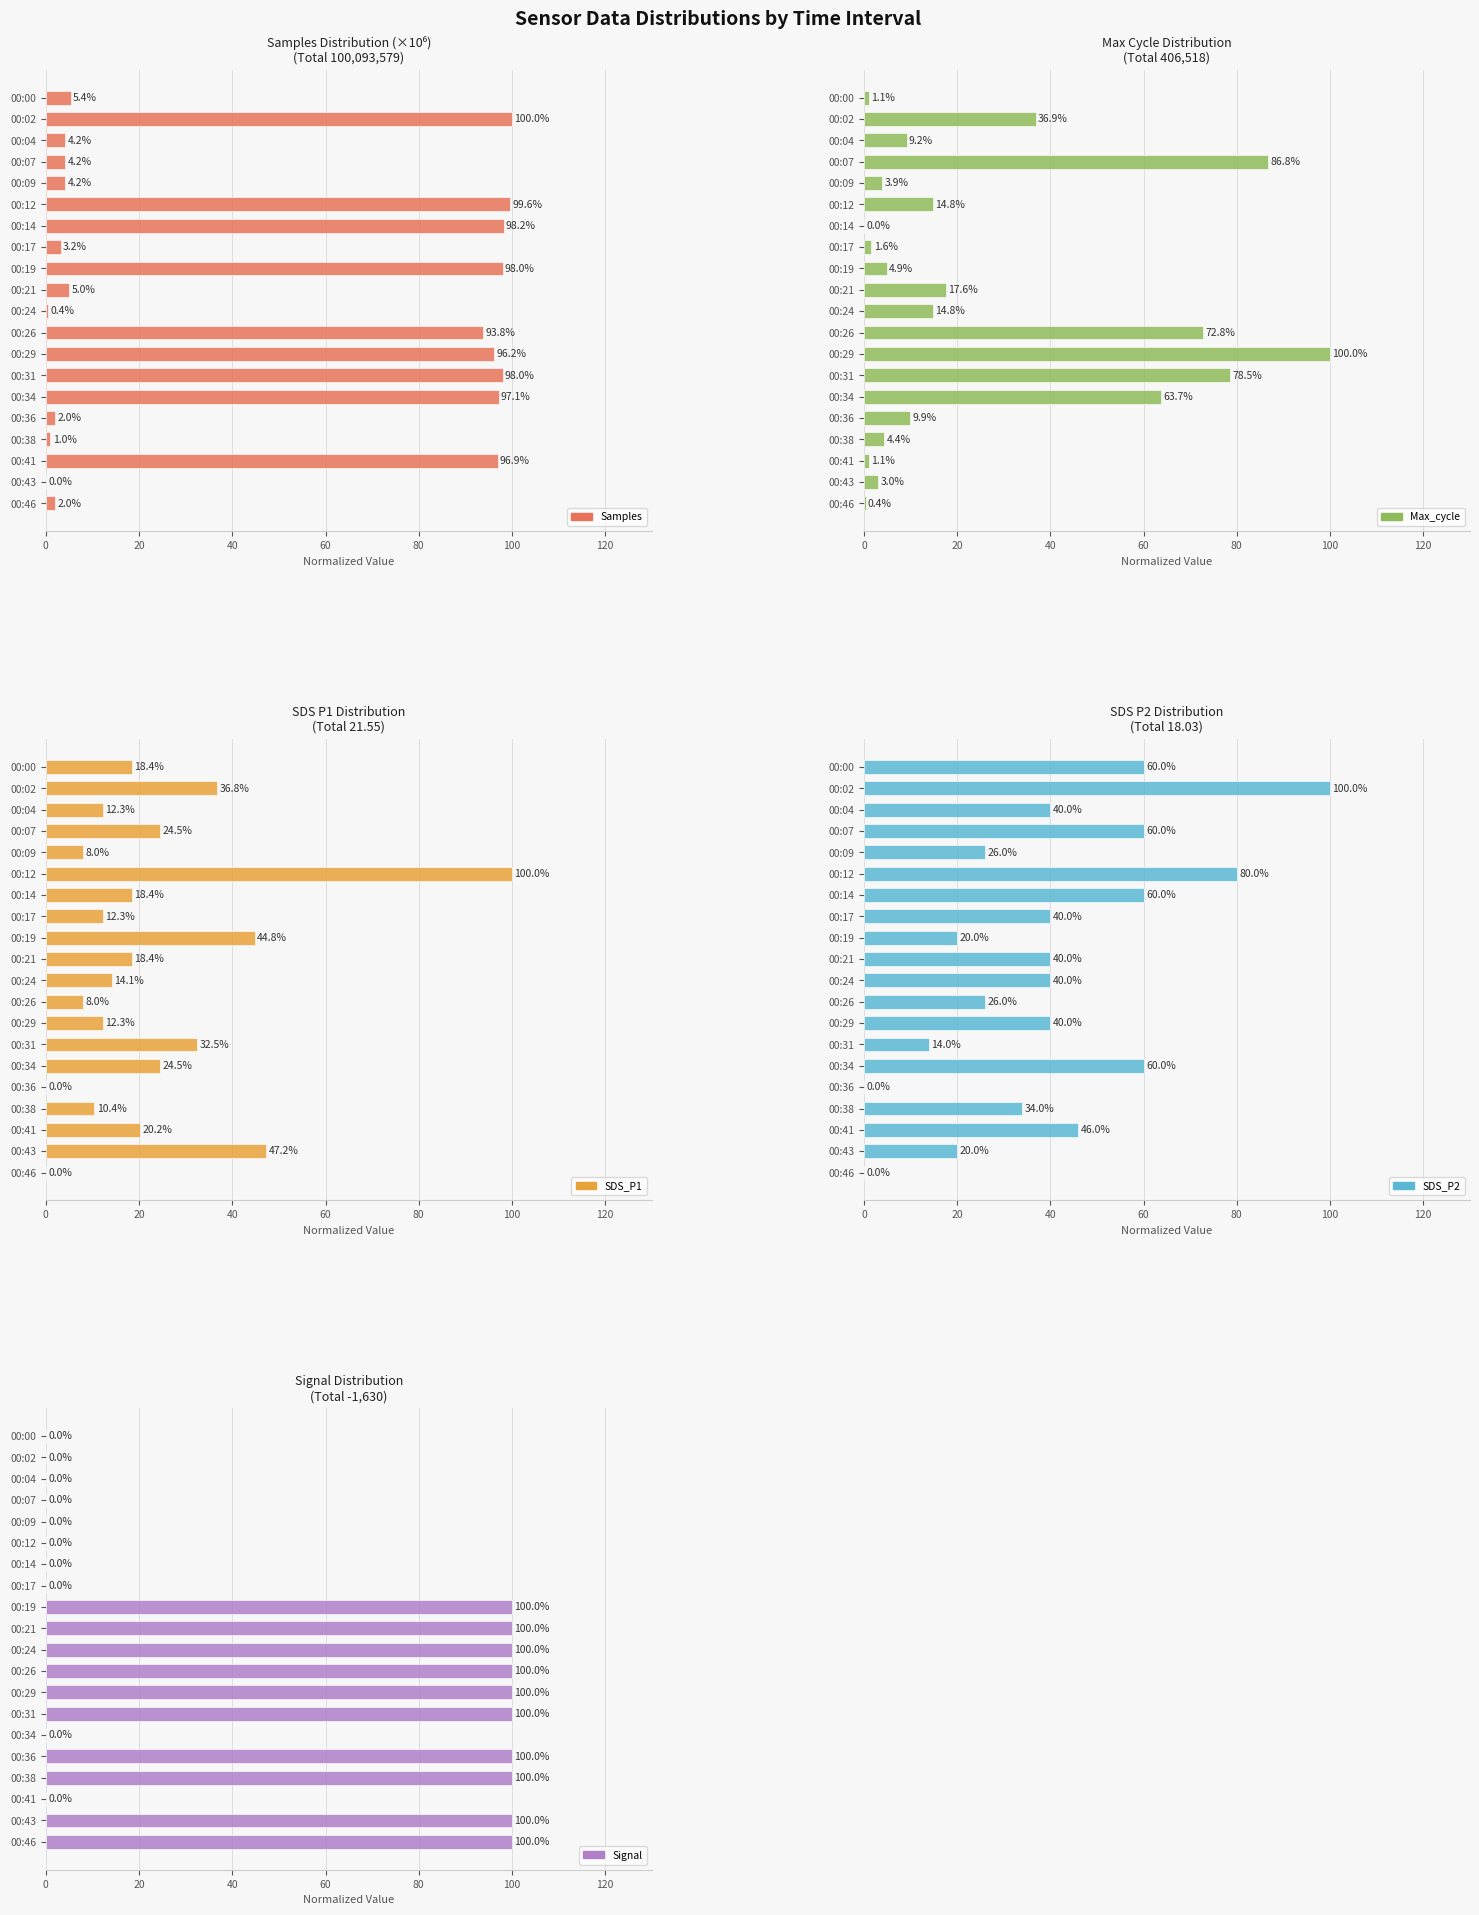

How many data points in SDS_P1 are above 18?

11